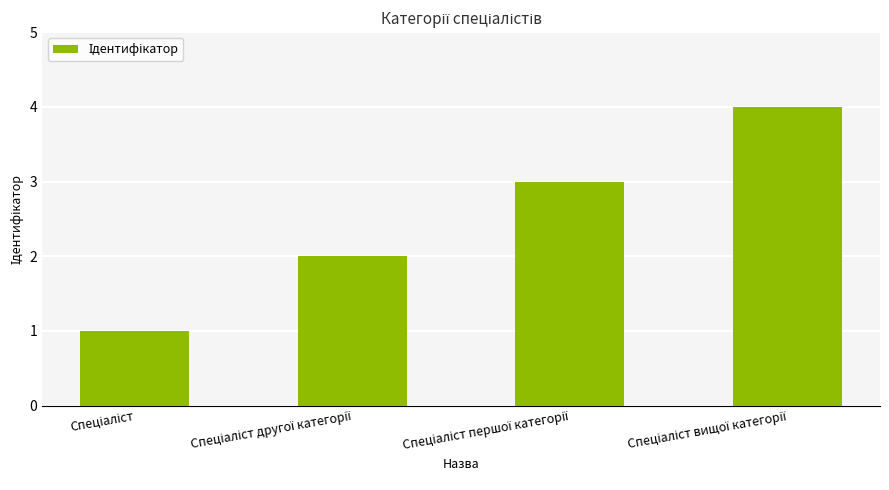

What is the sum of all values?

10